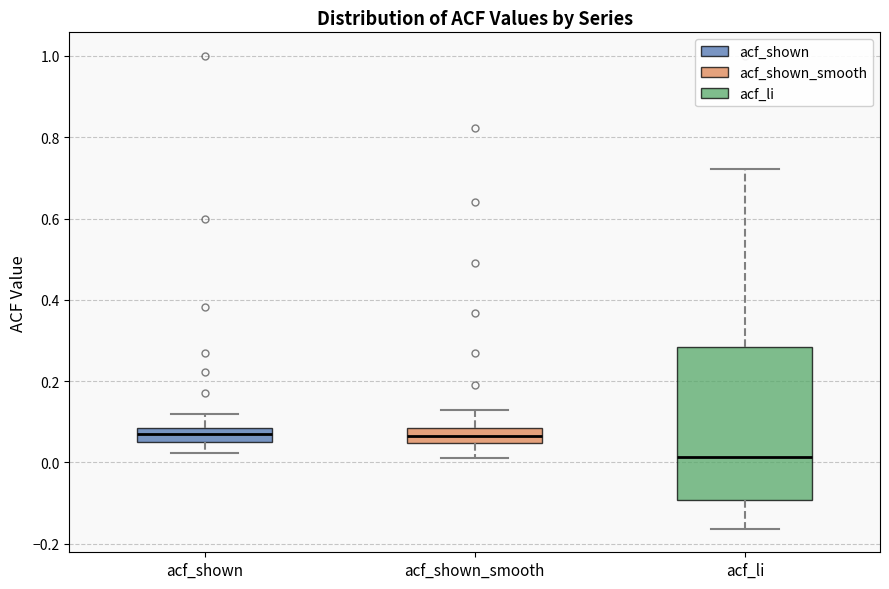

Reading left to right, read every box against the y-axis: the position of its median line, the range the box covers, and the ends of its whiskers. The values are not printed on the chart, so give them approximately, as read against the axis.

acf_shown: median 0.06 (inside the box), box 0.06 to 0.08, whiskers 0.02 to 0.12
acf_shown_smooth: median 0.06, box 0.04 to 0.08, whiskers 0.02 to 0.14
acf_li: median 0.02, box -0.10 to 0.28, whiskers -0.16 to 0.72